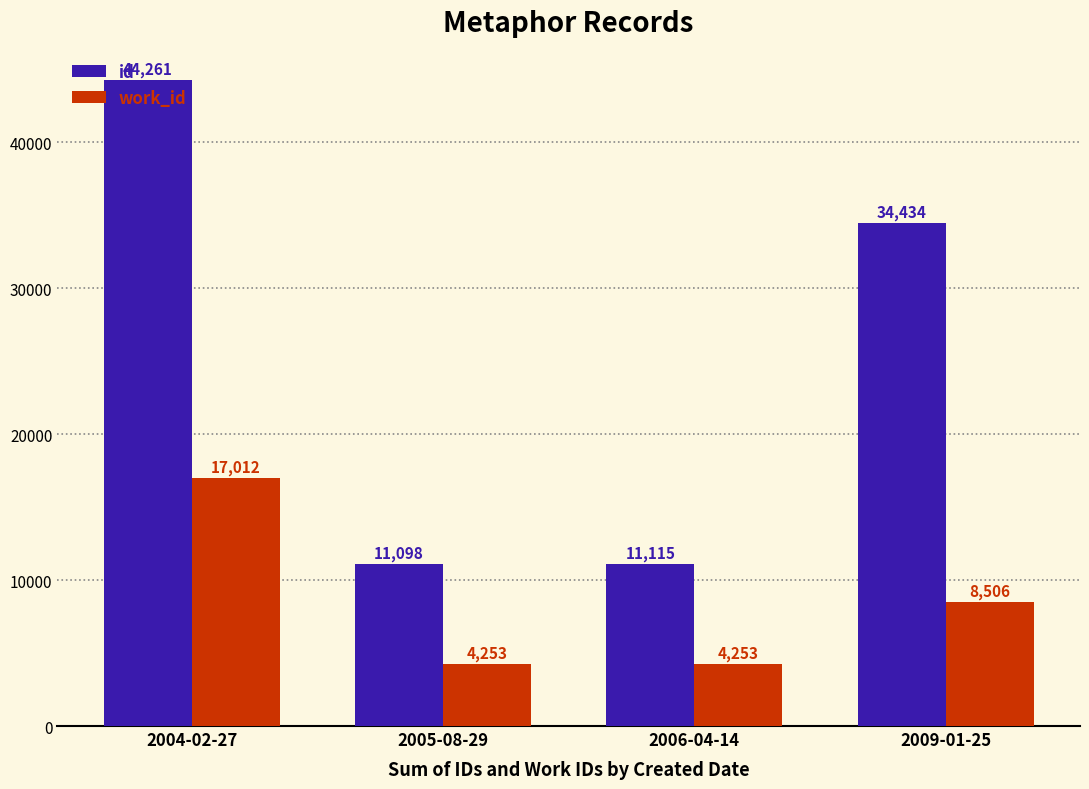

What are all the series names shown in the legend?

id, work_id